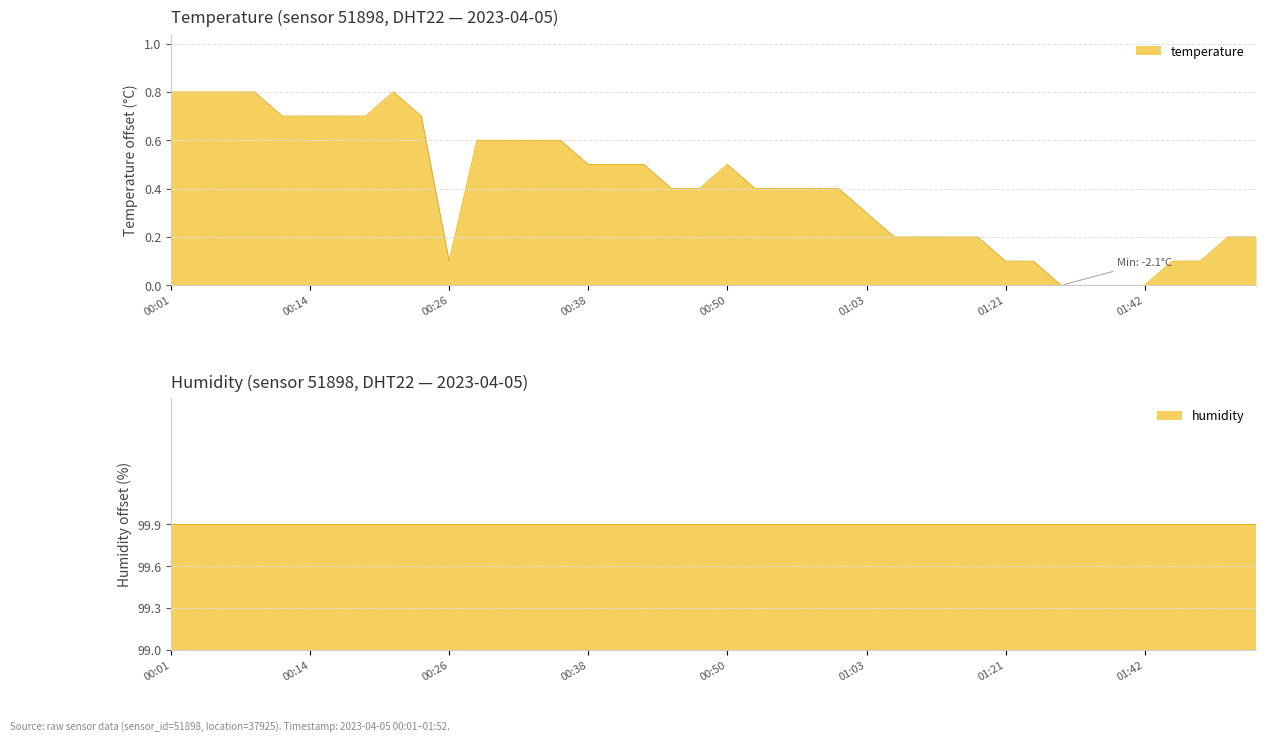

List the labels in order of value, smallest first.

01:34, 01:37, 01:39, 01:42, 00:26, 01:21, 01:26, 01:44, 01:47, 01:11, 01:13, 01:16, 01:18, 01:49, 01:52, 01:03, 00:45, 00:48, 00:53, 00:55, 00:58, 01:00, 00:38, 00:41, 00:43, 00:50, 00:28, 00:31, 00:33, 00:36, 00:11, 00:14, 00:16, 00:18, 00:23, 00:01, 00:04, 00:06, 00:09, 00:21